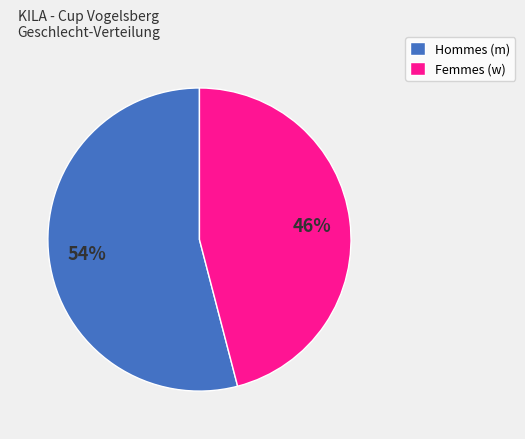

To the nearest percent, what percentage of the pie is Hommes (m)?

54%